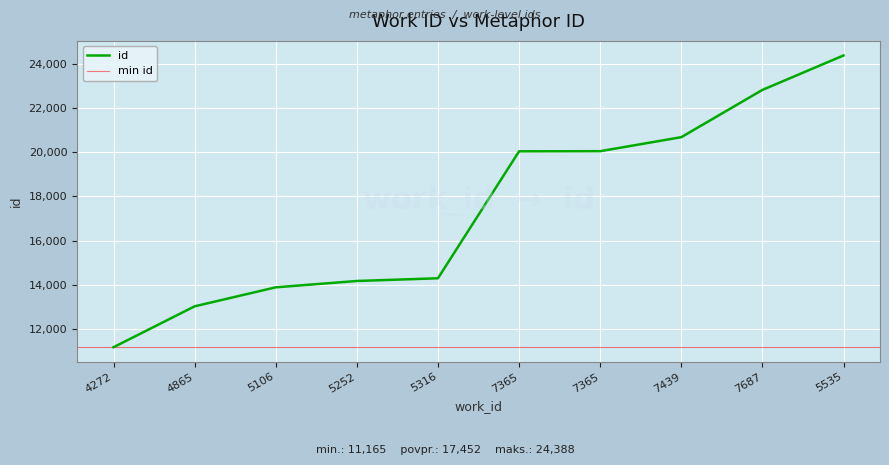

How many data points are less than 20044?

5